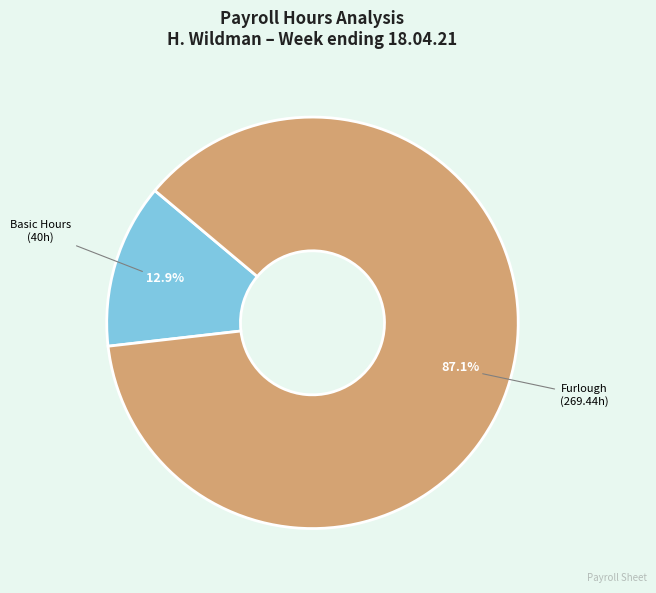

Does any single category account for the majority?

Yes